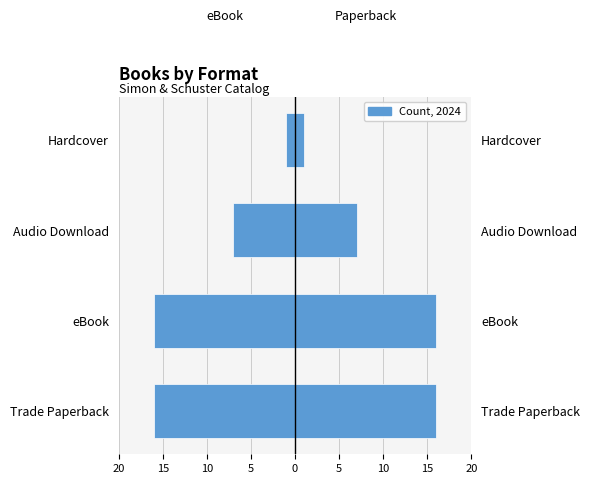

Which series has the widest spread of values?

eBook Count